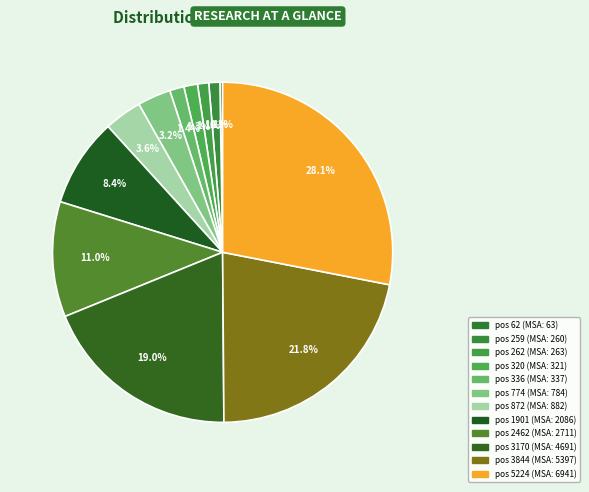

To the nearest percent, what is the average slice percentage?

8%